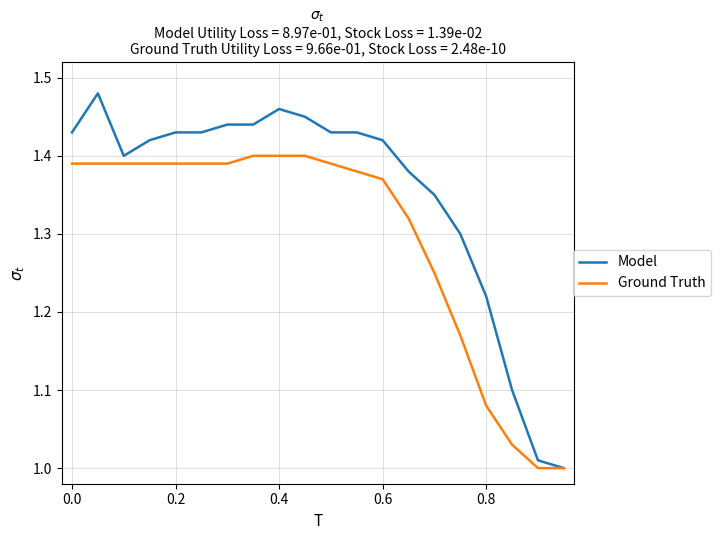

Rank the series by their average value, from lowest to highest.

Ground Truth, Model